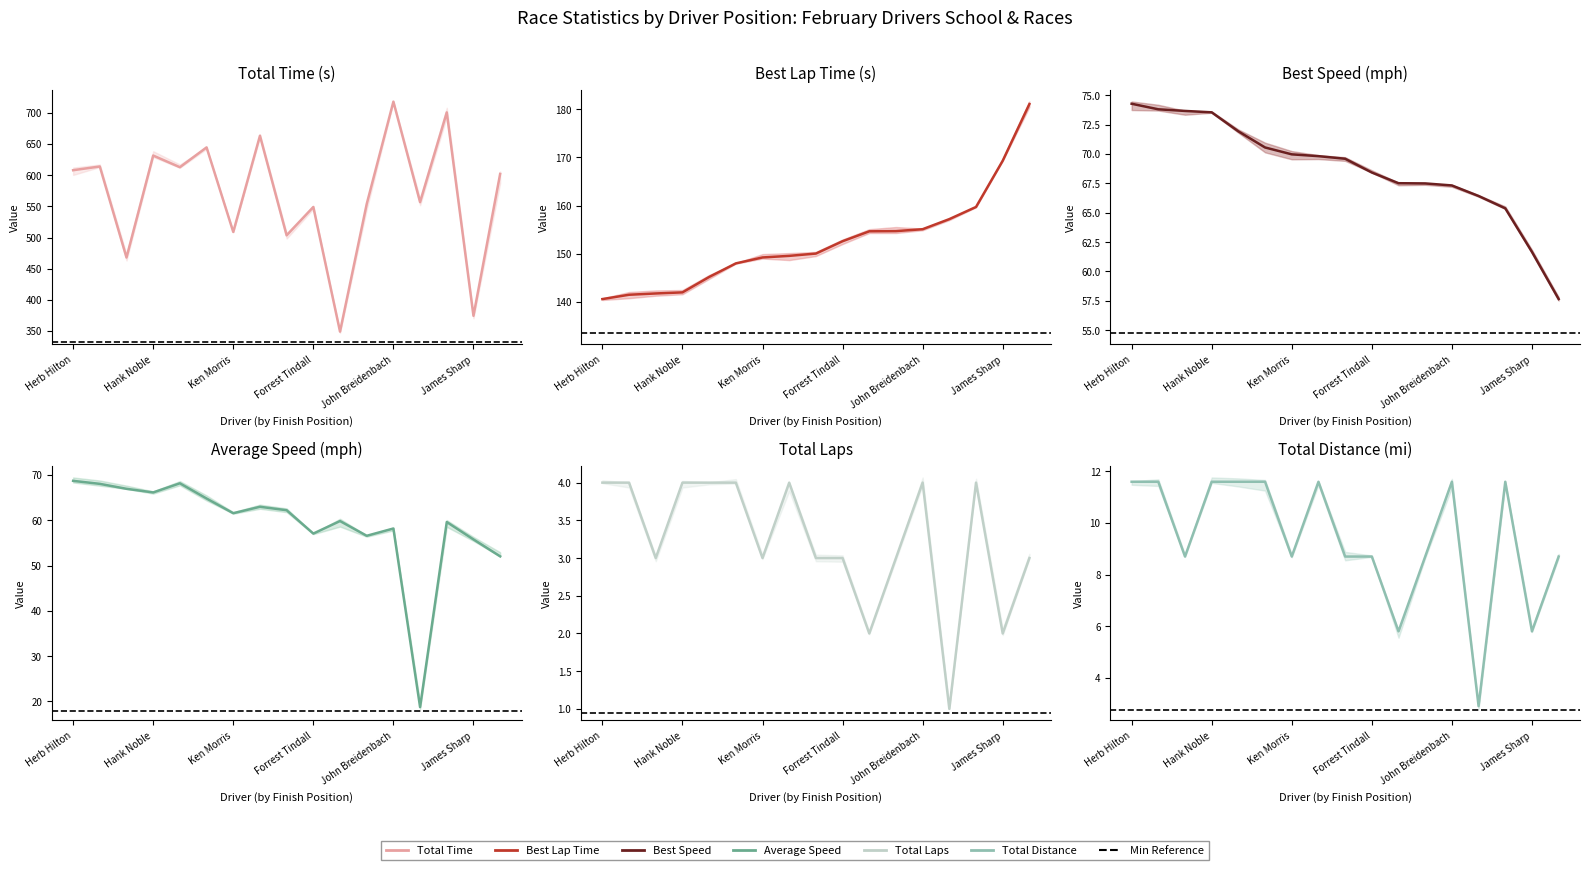

What position from the left is Greg Blake?

8